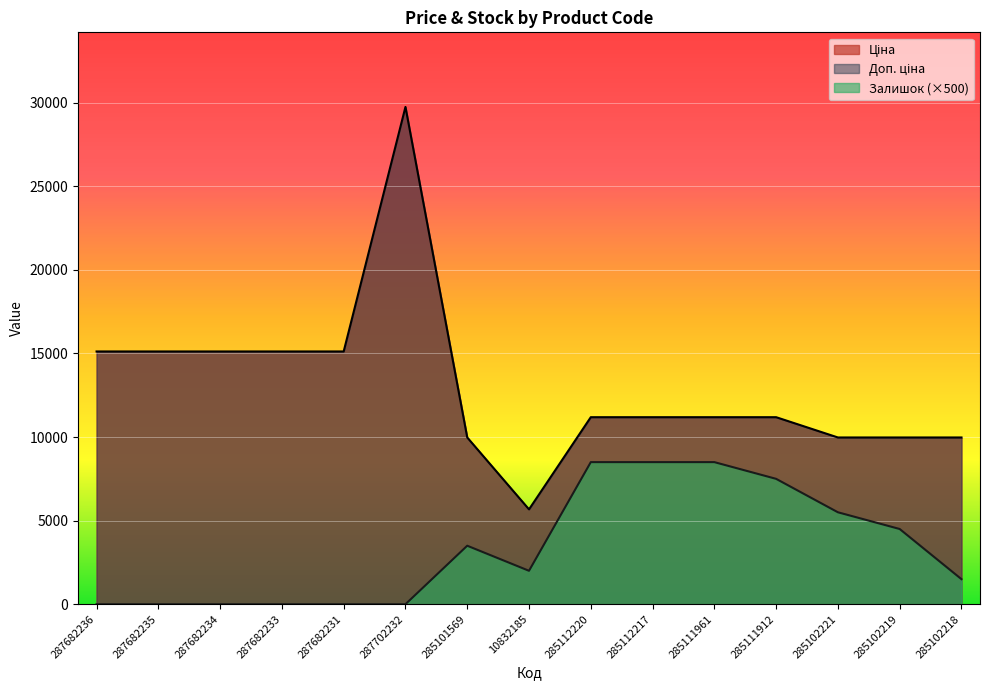

What is the sum of all Залишок values?

50000.0